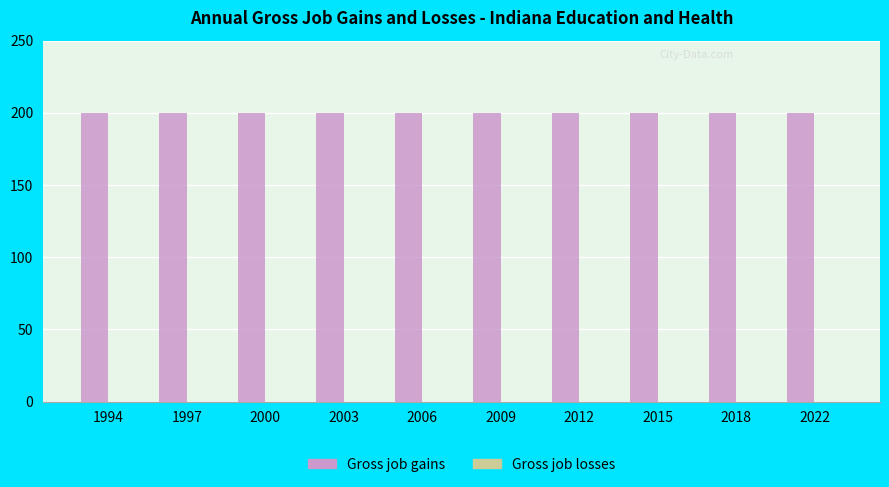

Which series has the largest range (max minus min)?

Gross job gains